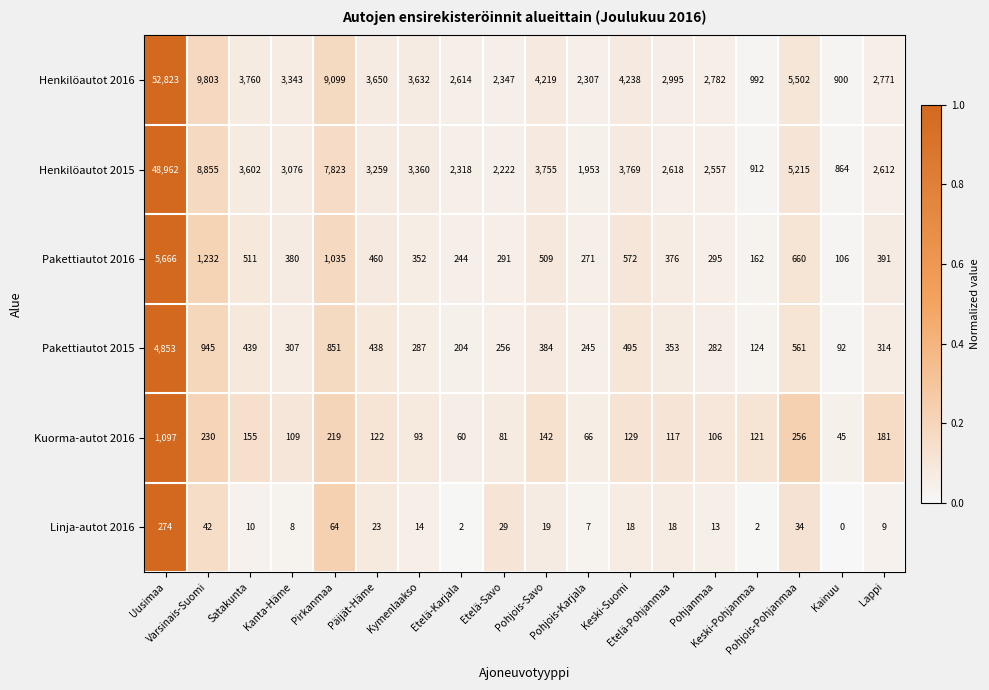

What is the difference between the maximum and minimum values in the Henkilöautot 2016 series?

51923